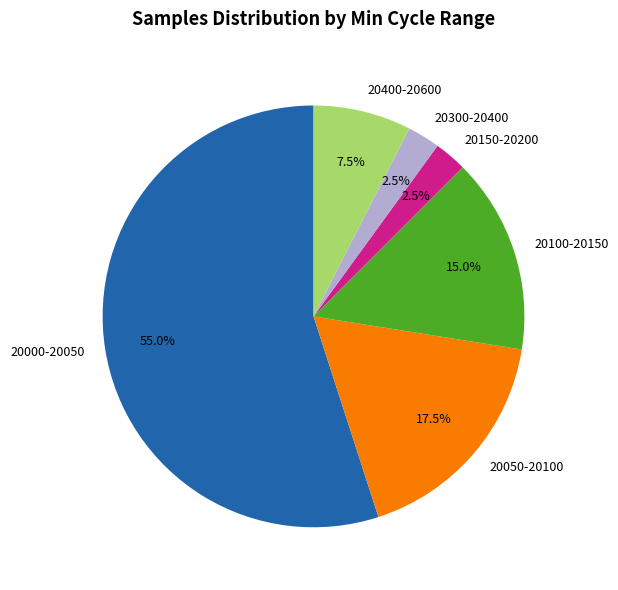

Between 20100-20150 and 20000-20050, which is larger?

20000-20050